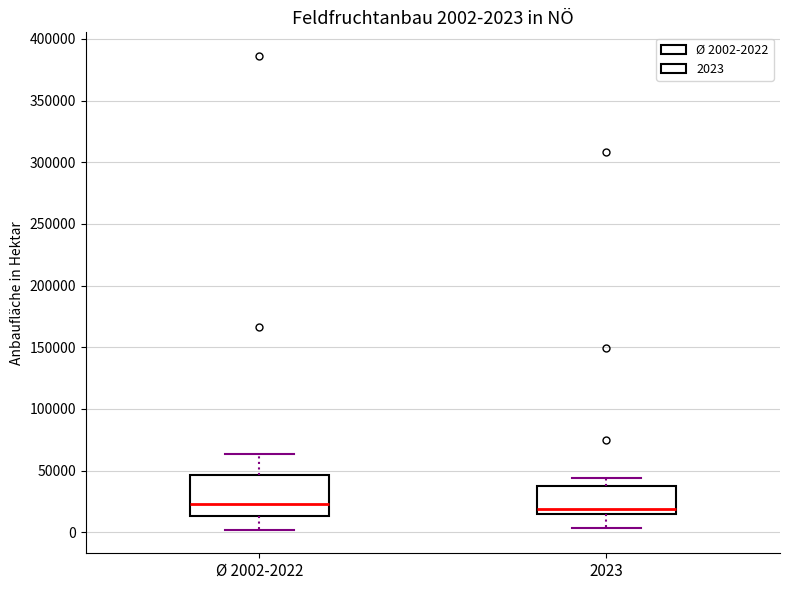

Comparing the boxes themselves (not the whiskers), which one is the tallest?

Ø 2002-2022